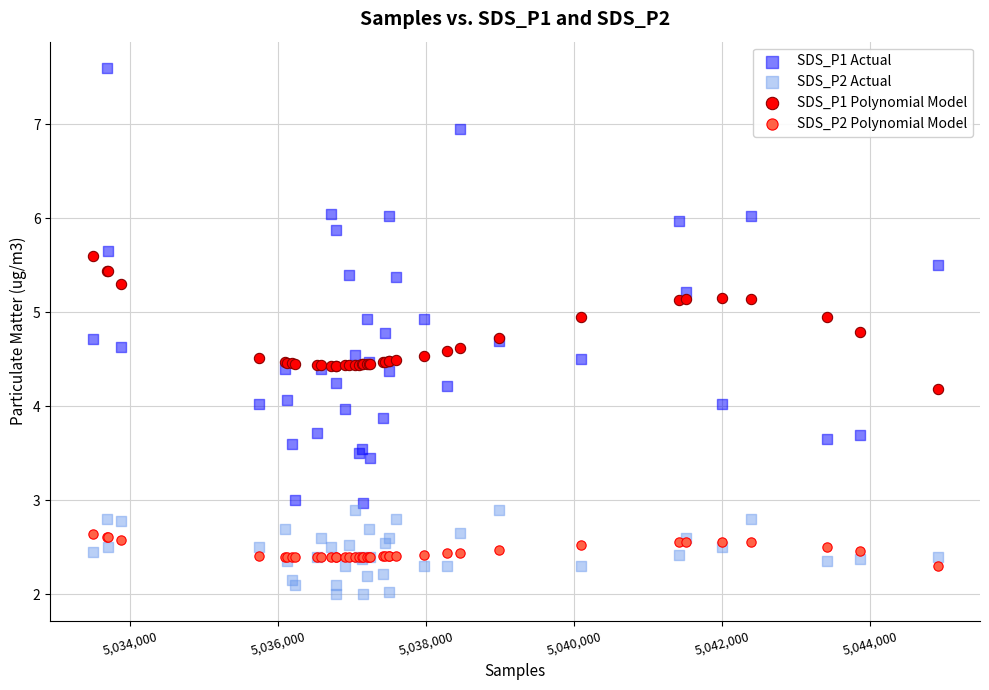

Which series has the widest spread of Y values?

SDS_P1 Actual